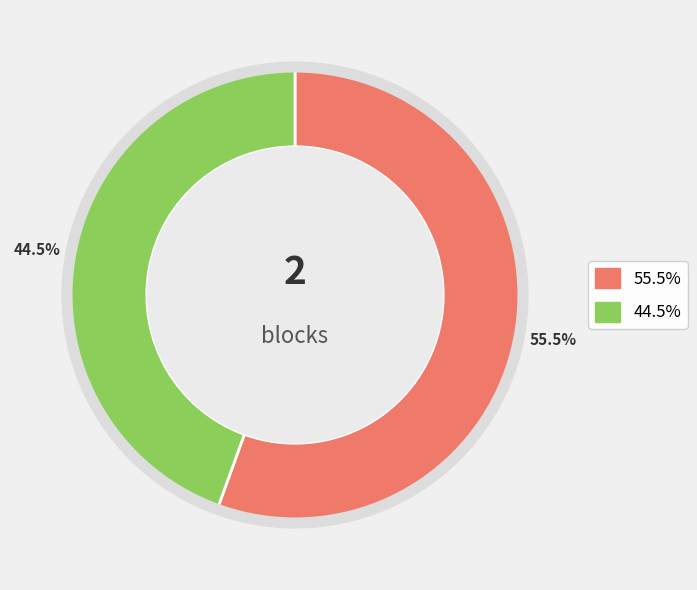

Count the number of slices in the pie.

2